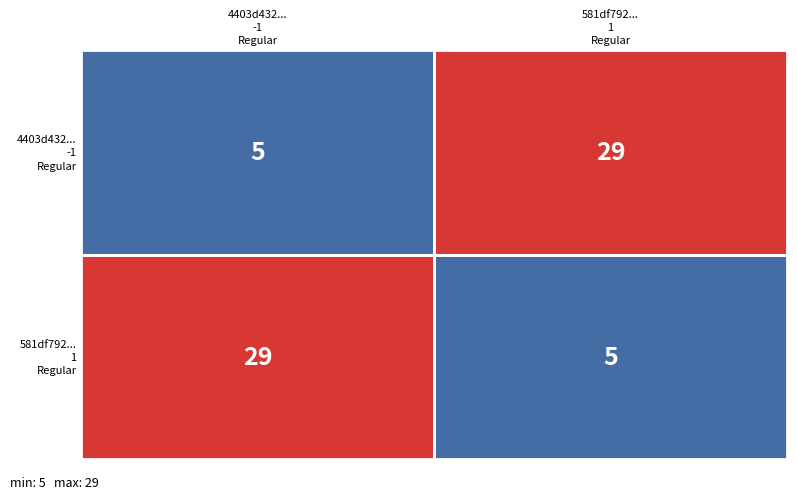

What is the greatest value displayed?

29